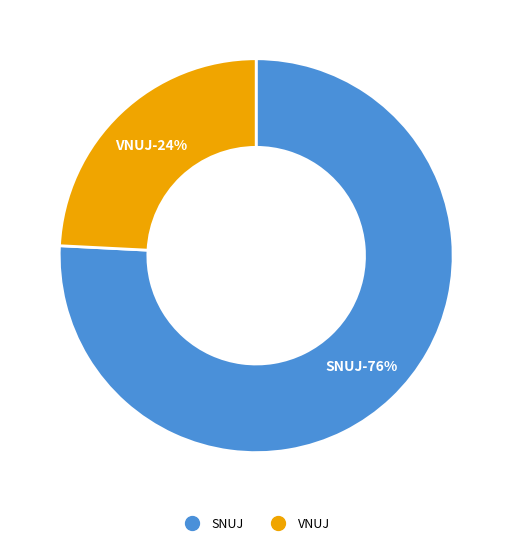

To the nearest percent, what is the combined percentage of VNUJ and SNUJ?

100%